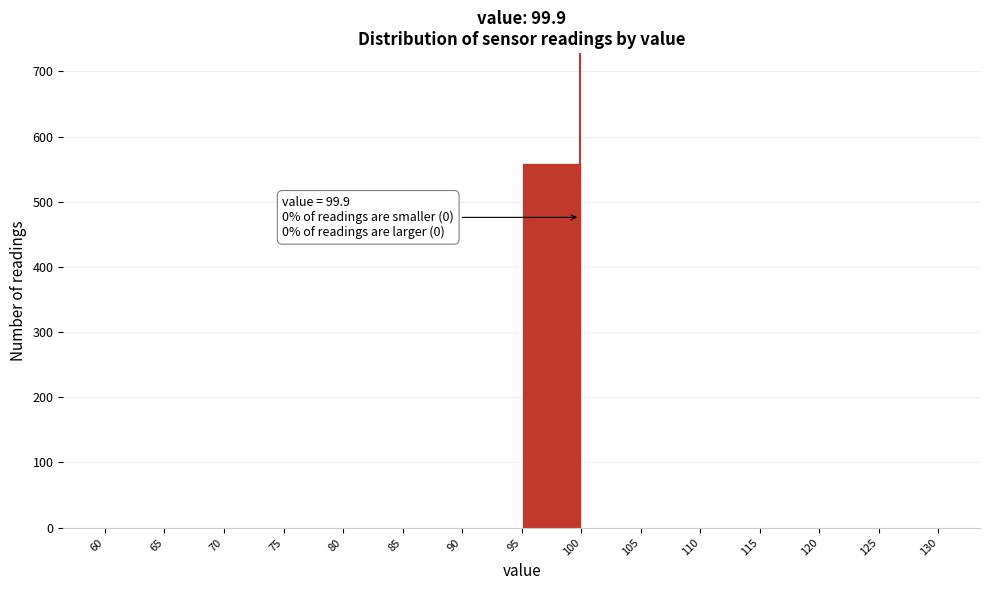

Over which range of the x-axis is the bar tallest?

95 to 100